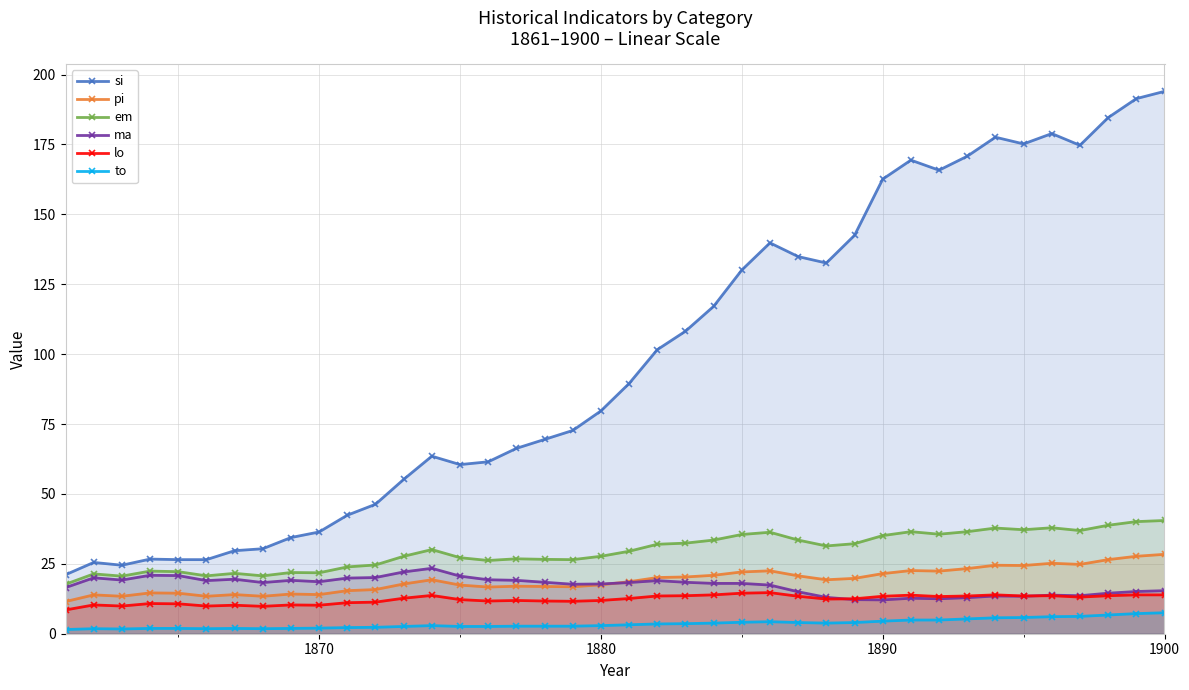

Which series has the largest range (max minus min)?

si